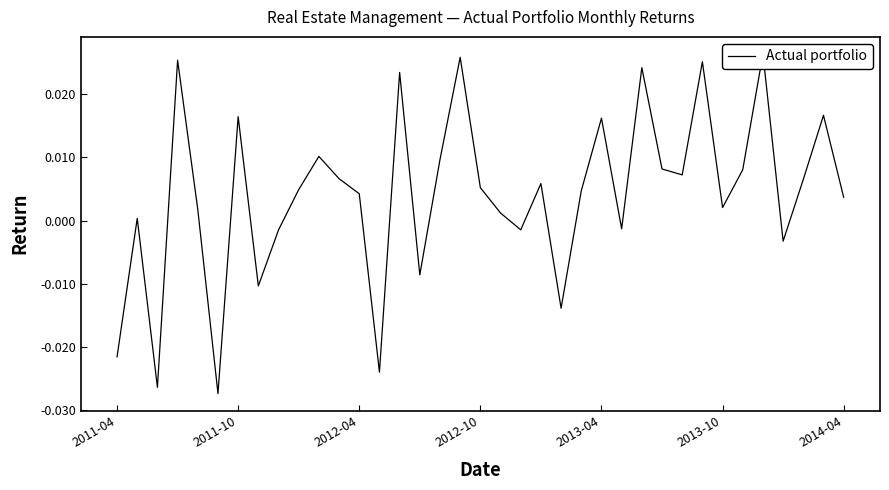

The chart shows a value of 0.0 at 2013-10. True or false?

False